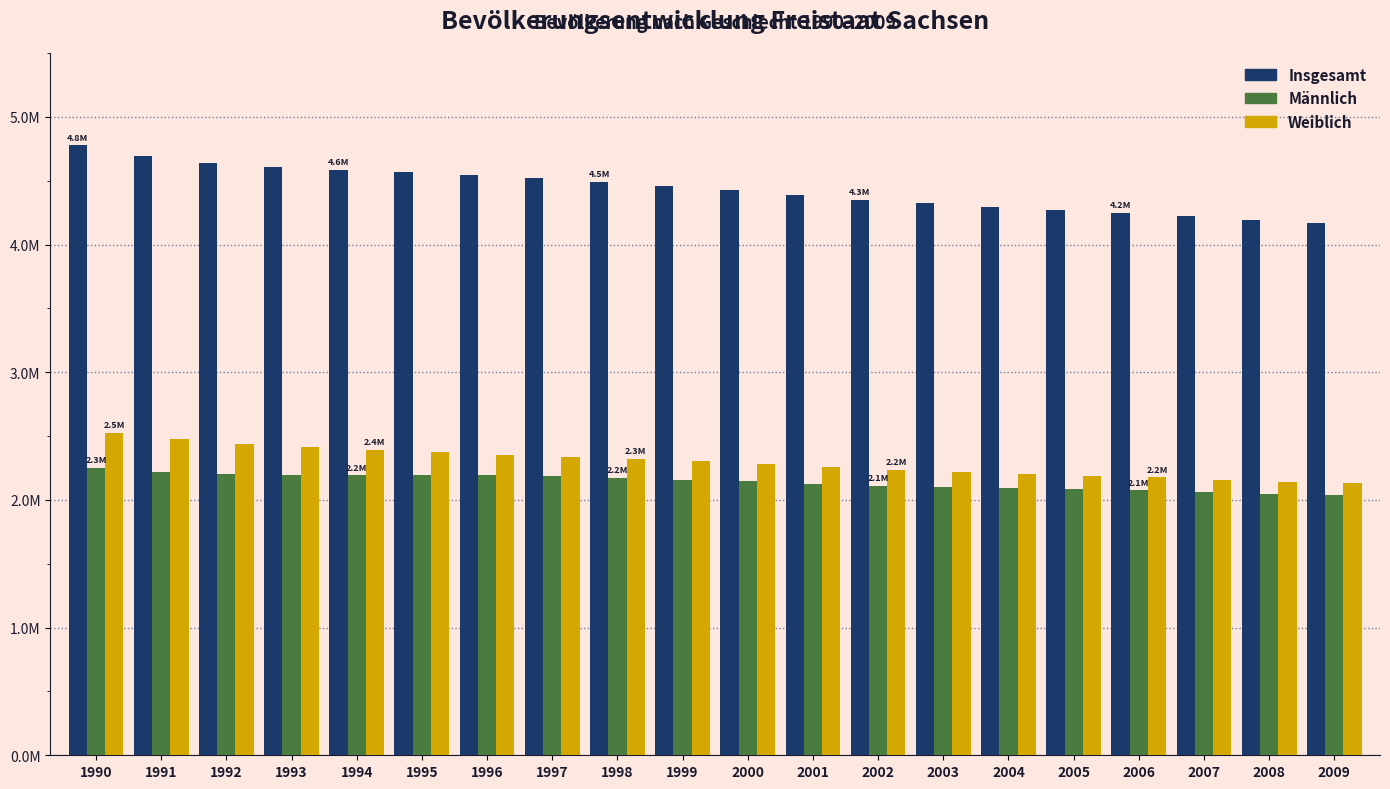

What are all the series names shown in the legend?

Insgesamt, Männlich, Weiblich